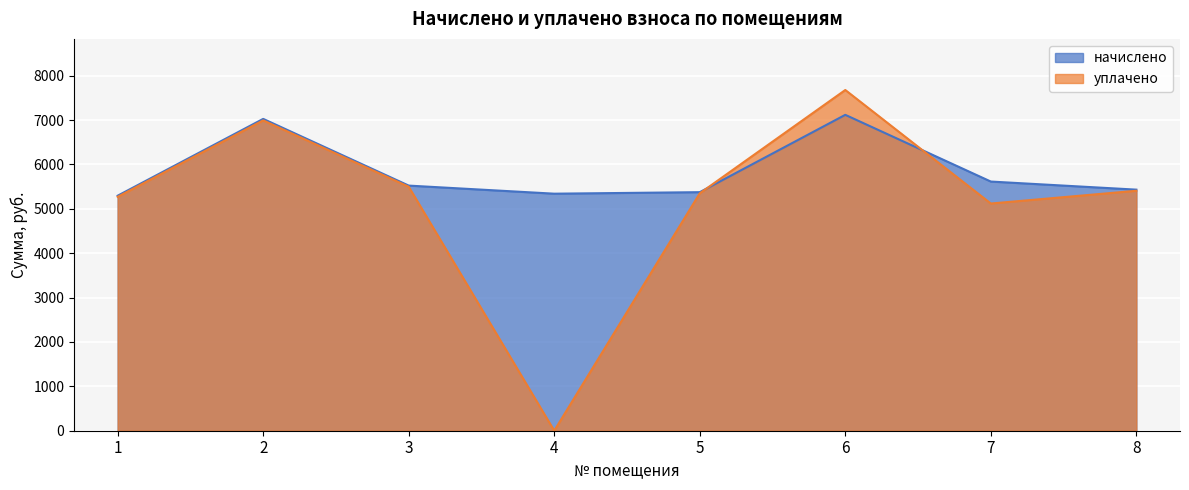

List the series in order of their overall mean, lowest first.

уплачено, начислено